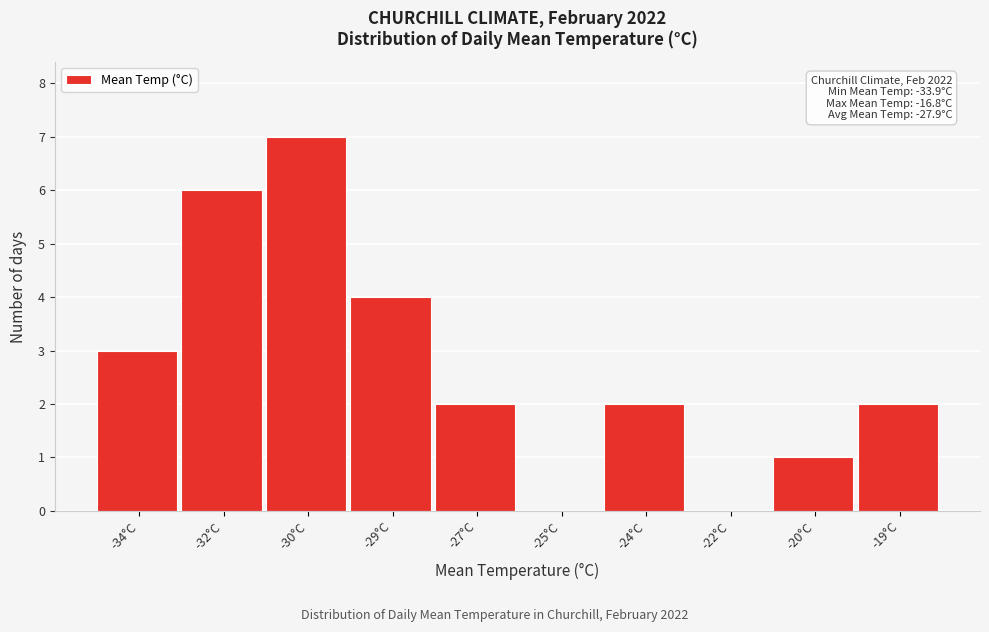

Reading left to right, transcribe all the data shown in this chart.

-34°C=3	-32°C=6	-30°C=7	-29°C=4	-27°C=2	-25°C=0	-24°C=2	-22°C=0	-20°C=1	-19°C=2